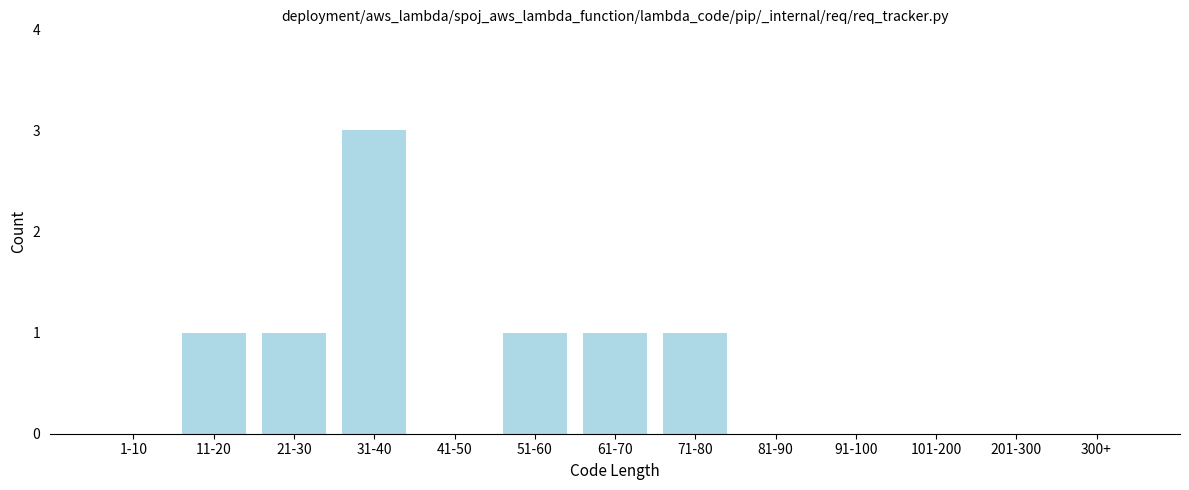

Reading left to right, list all the values displayed in this chart.

1-10=0	11-20=1	21-30=1	31-40=3	41-50=0	51-60=1	61-70=1	71-80=1	81-90=0	91-100=0	101-200=0	201-300=0	300+=0